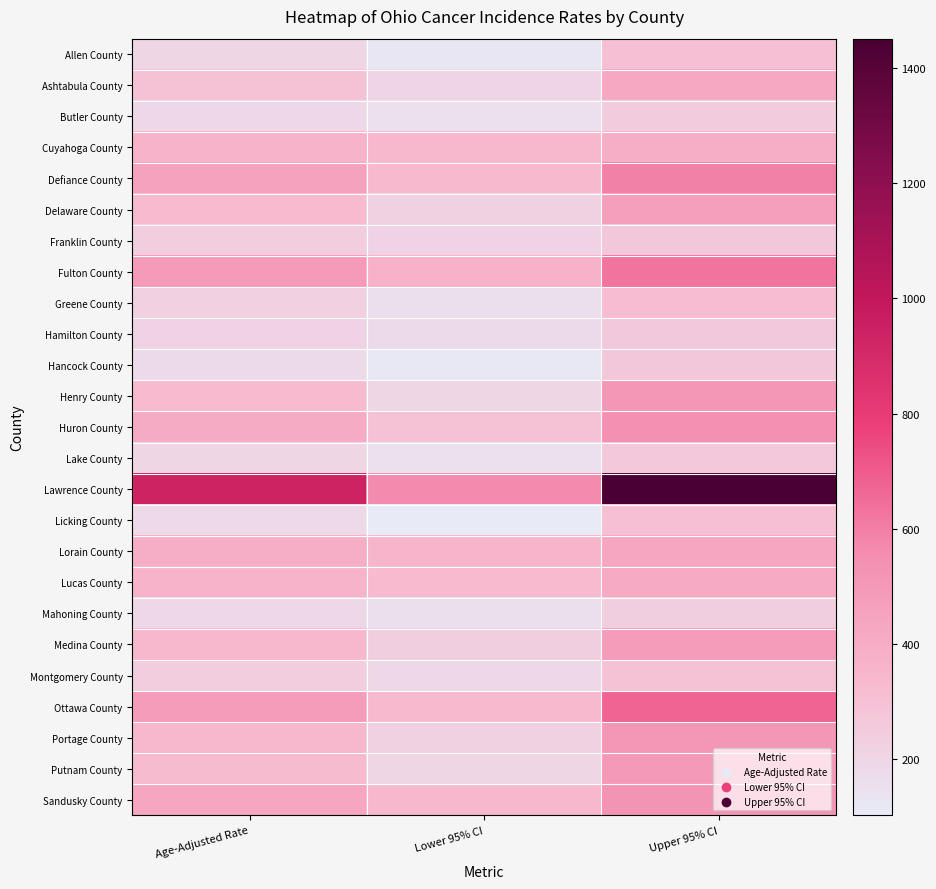

Reading right to left, extract all data points from this chart.

Allen County: Upper 95% CI=306.4	Lower 95% CI=122.7	Age-Adjusted Rate=200.1
Ashtabula County: Upper 95% CI=423.9	Lower 95% CI=206.3	Age-Adjusted Rate=302.3
Butler County: Upper 95% CI=244.9	Lower 95% CI=154.7	Age-Adjusted Rate=196.2
Cuyahoga County: Upper 95% CI=395.8	Lower 95% CI=346.7	Age-Adjusted Rate=370.7
Defiance County: Upper 95% CI=587.3	Lower 95% CI=338.4	Age-Adjusted Rate=451.4
Delaware County: Upper 95% CI=469.1	Lower 95% CI=220.9	Age-Adjusted Rate=330.6
Franklin County: Upper 95% CI=269.0	Lower 95% CI=213.2	Age-Adjusted Rate=240.1
Fulton County: Upper 95% CI=626.4	Lower 95% CI=371.3	Age-Adjusted Rate=487.2
Greene County: Upper 95% CI=320.9	Lower 95% CI=156.6	Age-Adjusted Rate=229.0
Hamilton County: Upper 95% CI=256.0	Lower 95% CI=178.7	Age-Adjusted Rate=215.1
Hancock County: Upper 95% CI=269.1	Lower 95% CI=112.0	Age-Adjusted Rate=179.1
Henry County: Upper 95% CI=513.7	Lower 95% CI=201.5	Age-Adjusted Rate=333.8
Huron County: Upper 95% CI=544.2	Lower 95% CI=297.3	Age-Adjusted Rate=407.9
Lake County: Upper 95% CI=263.1	Lower 95% CI=145.2	Age-Adjusted Rate=198.4
Lawrence County: Upper 95% CI=1450.9	Lower 95% CI=561.1	Age-Adjusted Rate=935.3
Licking County: Upper 95% CI=306.6	Lower 95% CI=102.6	Age-Adjusted Rate=186.8
Lorain County: Upper 95% CI=432.0	Lower 95% CI=357.9	Age-Adjusted Rate=393.7
Lucas County: Upper 95% CI=411.3	Lower 95% CI=330.4	Age-Adjusted Rate=369.3
Mahoning County: Upper 95% CI=236.4	Lower 95% CI=157.0	Age-Adjusted Rate=193.9
Medina County: Upper 95% CI=482.0	Lower 95% CI=234.5	Age-Adjusted Rate=343.6
Montgomery County: Upper 95% CI=294.2	Lower 95% CI=197.0	Age-Adjusted Rate=242.4
Ottawa County: Upper 95% CI=674.0	Lower 95% CI=337.8	Age-Adjusted Rate=486.2
Portage County: Upper 95% CI=516.6	Lower 95% CI=218.8	Age-Adjusted Rate=347.4
Putnam County: Upper 95% CI=500.5	Lower 95% CI=201.9	Age-Adjusted Rate=328.9
Sandusky County: Upper 95% CI=527.7	Lower 95% CI=348.7	Age-Adjusted Rate=431.7